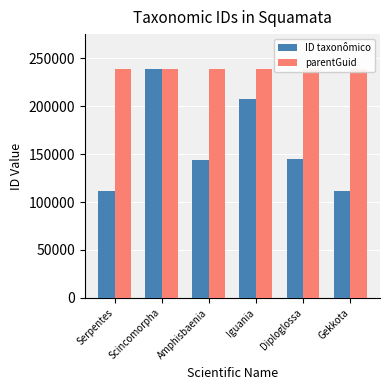

What is the spread (max minus min) of values at Iguania?

31142